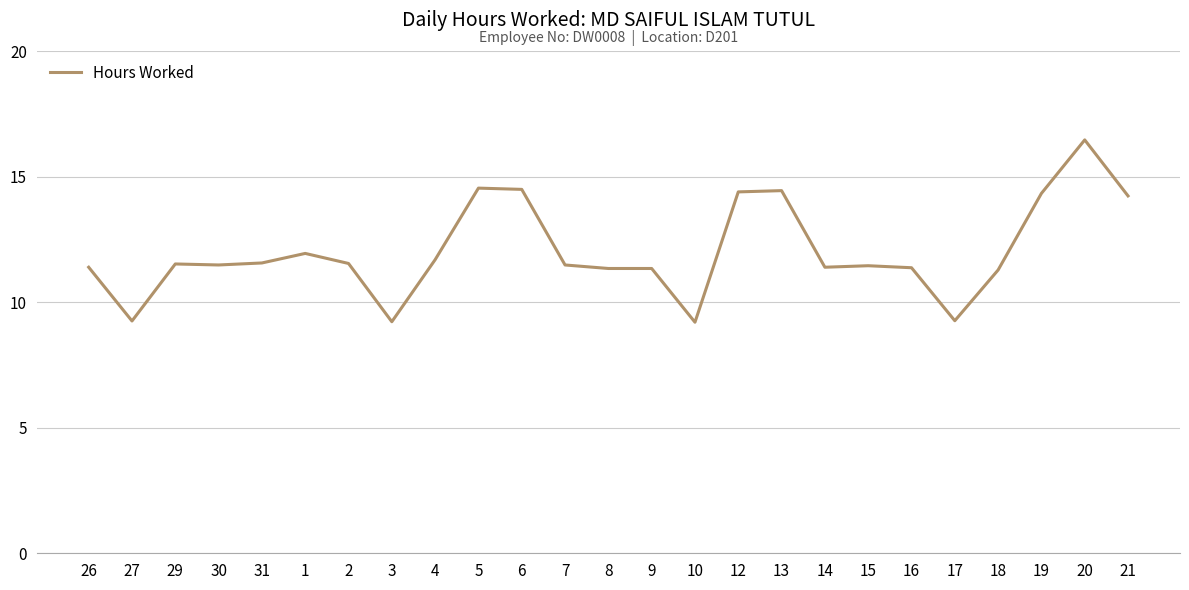

The chart shows a value of 11.4 at 15. True or false?

True